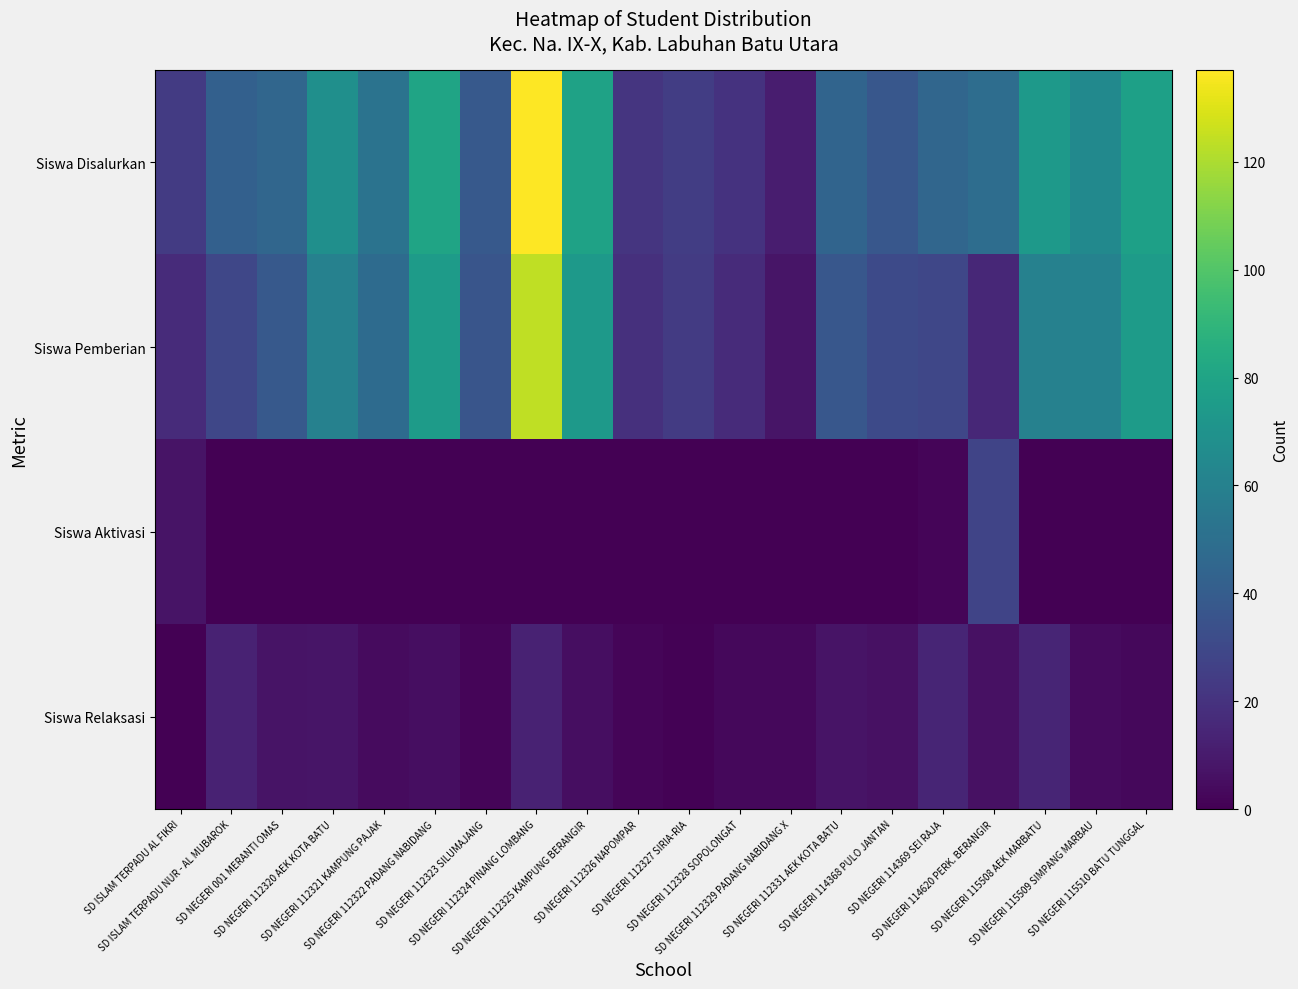

At SD ISLAM TERPADU NUR - AL MUBAROK, list the series in order from largest to smallest.

Siswa Disalurkan, Siswa Pemberian, Siswa Relaksasi, Siswa Aktivasi